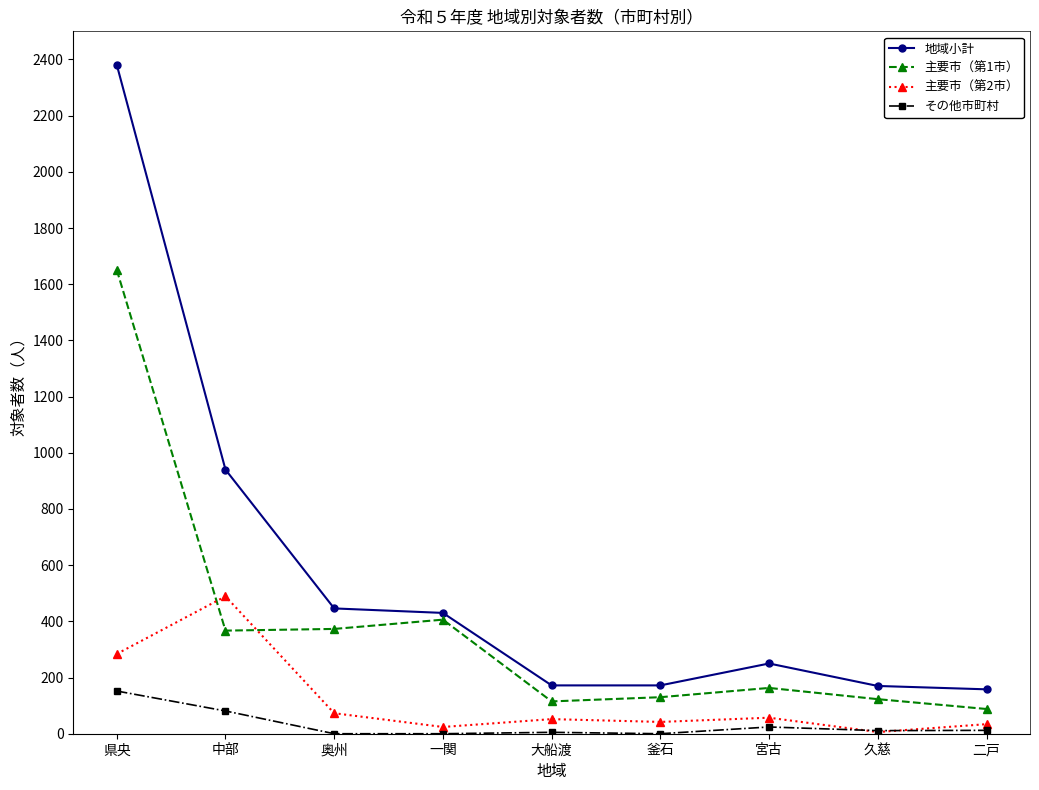

True or false: 主要市（第1市） has a value of 505 at 奥州.

False